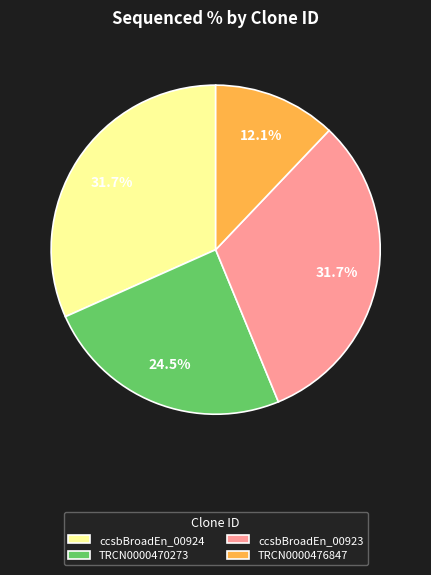

Is TRCN0000470273 the majority of the pie?

No